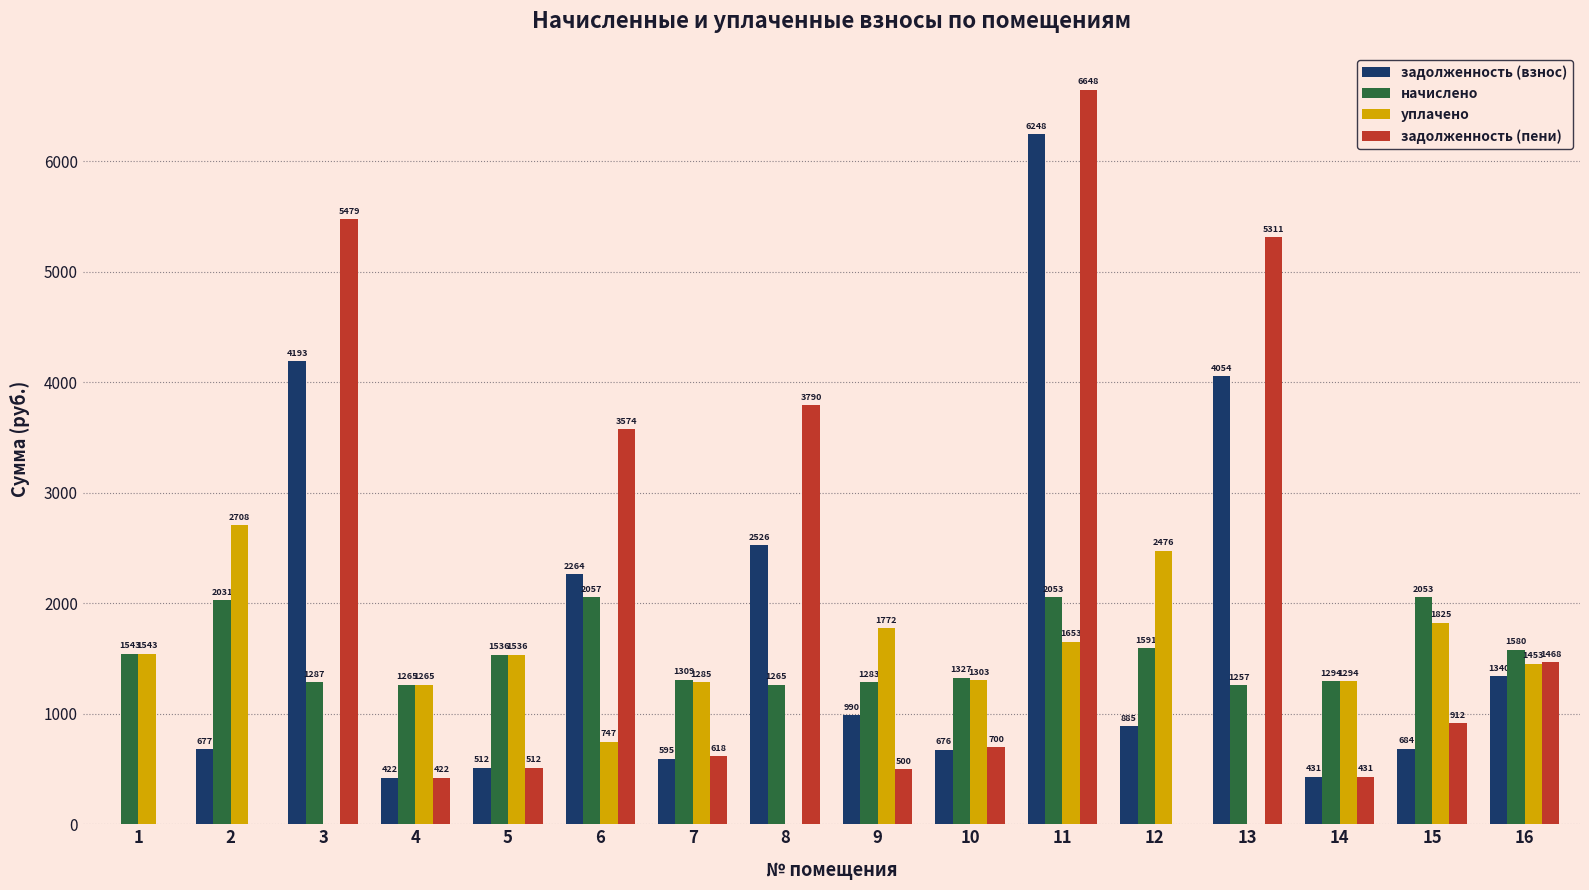

Read the задолженность (пени) value at 11.

6648.0